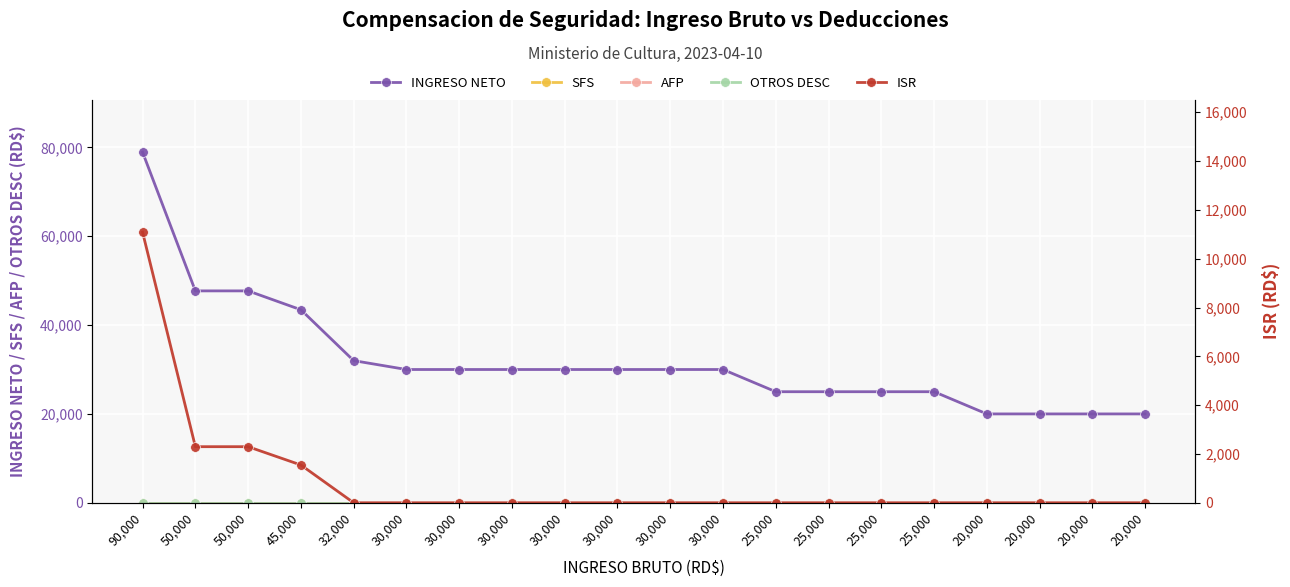

List the labels in order of SFS value, smallest first.

90,000, 50,000, 50,000, 45,000, 32,000, 30,000, 30,000, 30,000, 30,000, 30,000, 30,000, 30,000, 25,000, 25,000, 25,000, 25,000, 20,000, 20,000, 20,000, 20,000